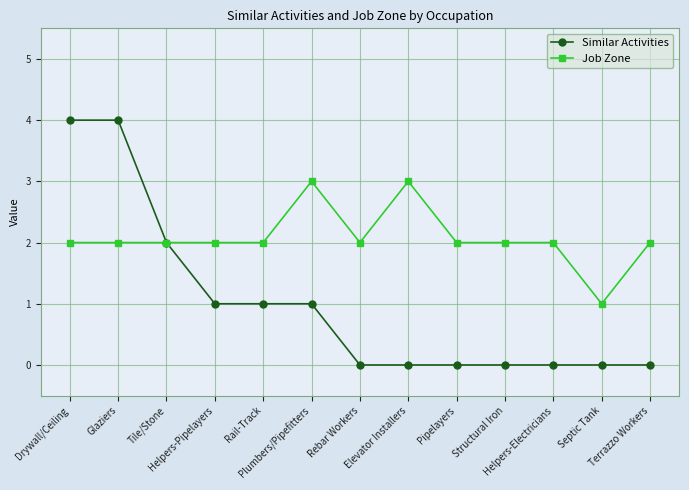

Which series has the widest spread of values?

Similar Activities